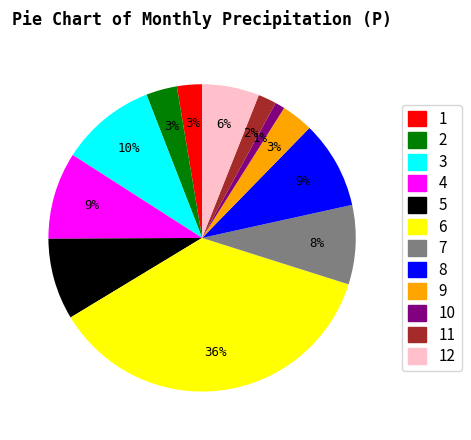

Which has a higher value, 6 or 9?

6